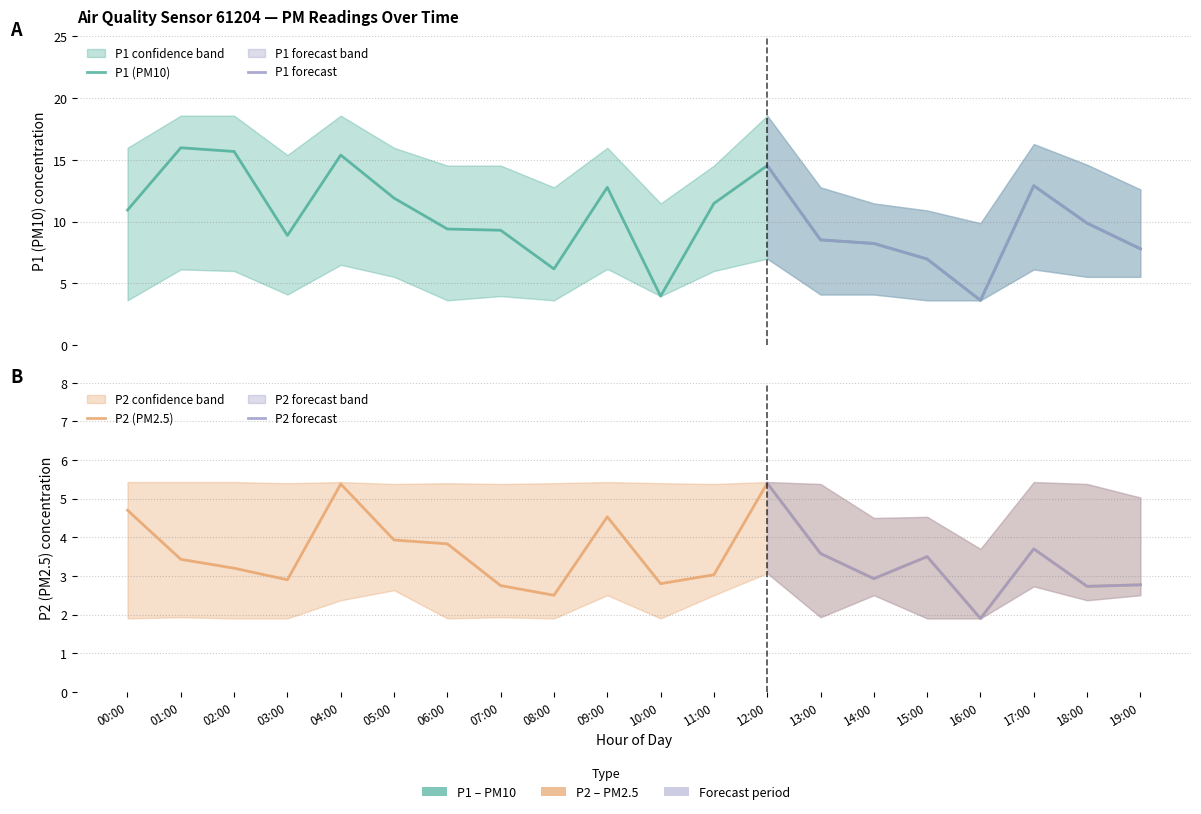

At how many categories does at least one series exceed 8?

20